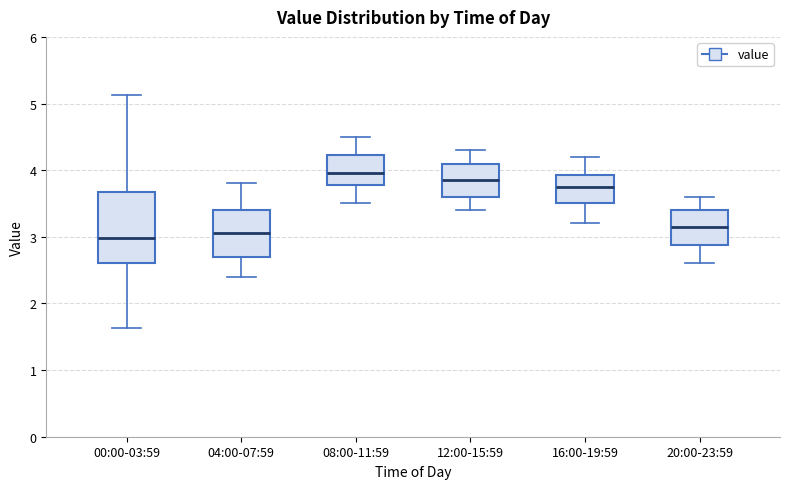

Where is the lower edge of the box for 20:00-23:59 on the y-axis? The values are not printed on the chart, so give them approximately, as read against the axis.

2.9